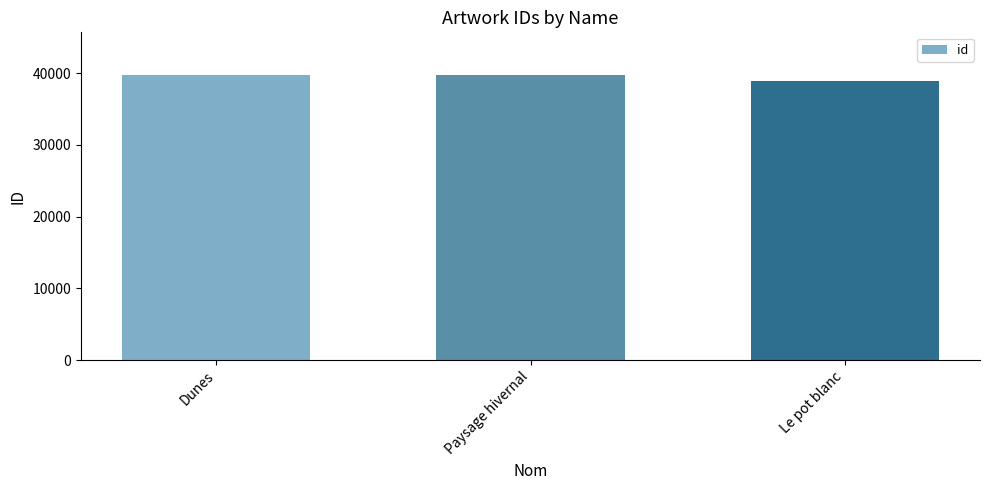

Is it true that the value at Dunes is 25661?

False